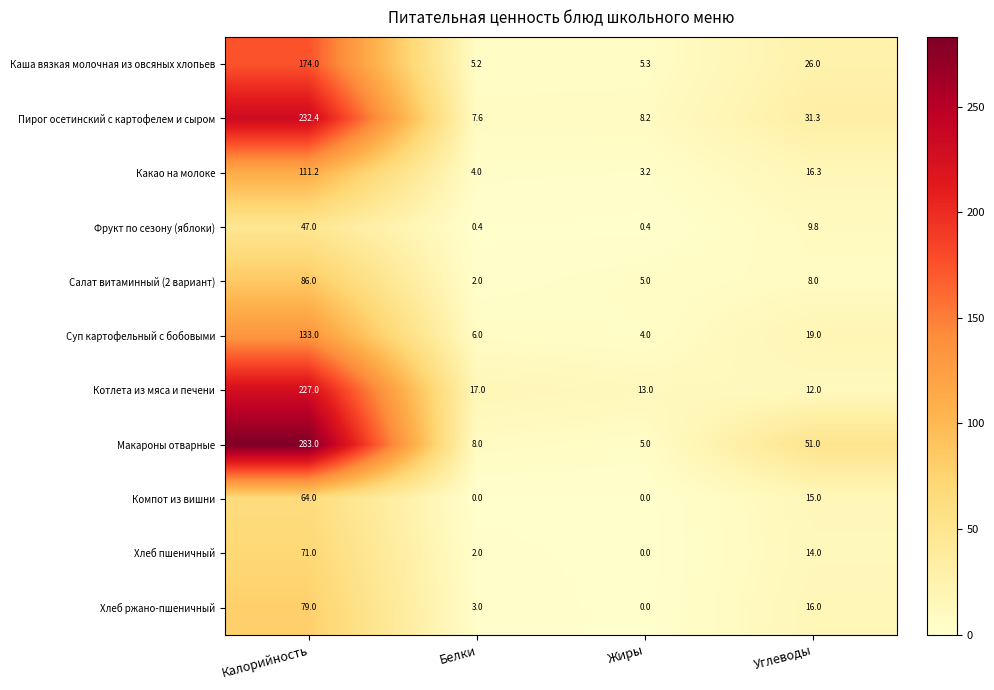

What is the sum of all Салат витаминный (2 вариант) values?

101.0